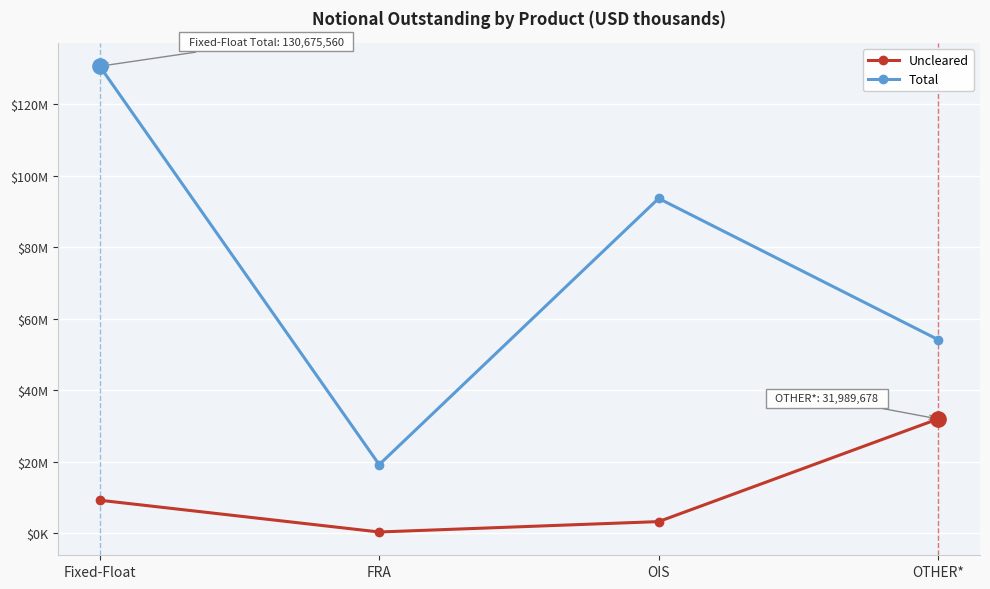

Does the chart have visible grid lines?

Yes